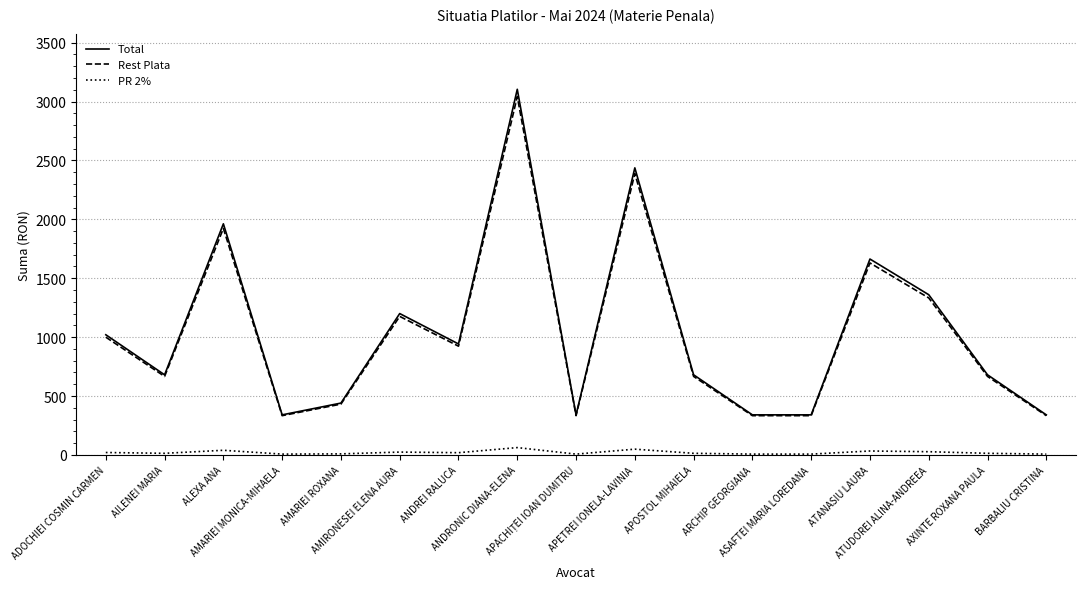

How many lines are shown in the chart?

3